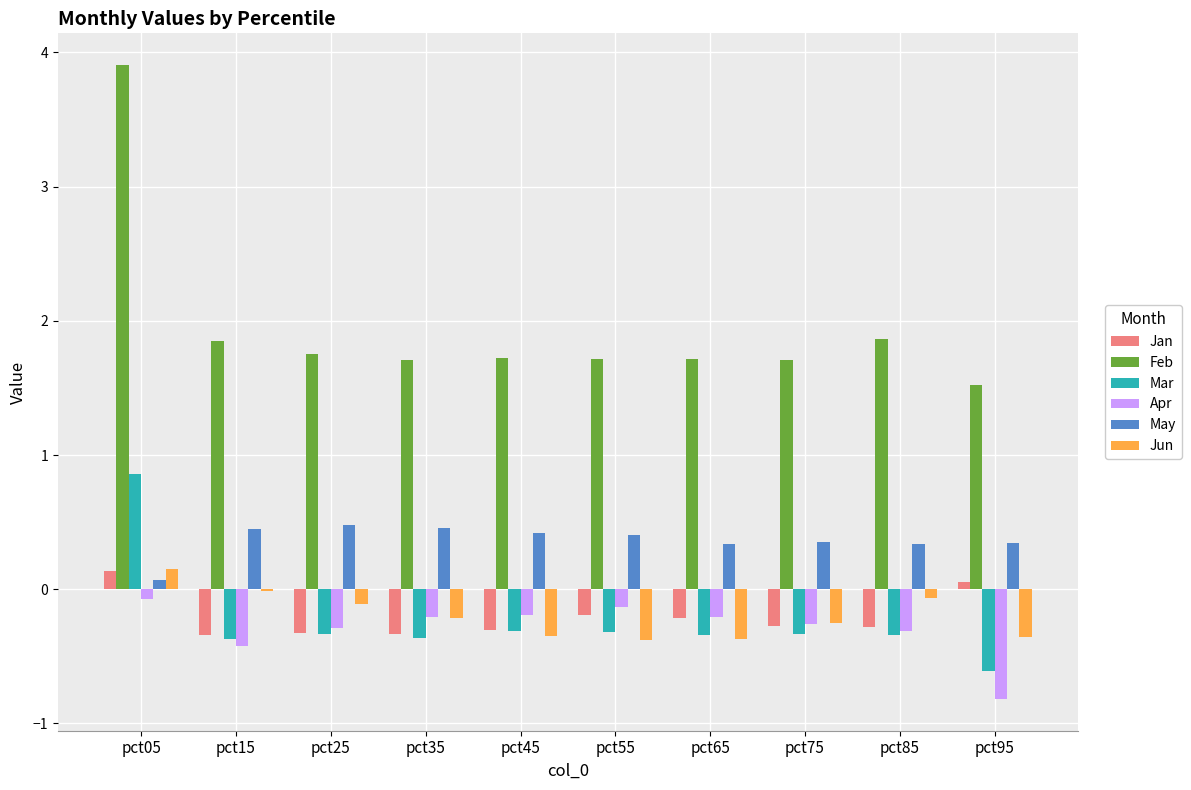

Which series changed the most between pct85 and pct95?

Apr